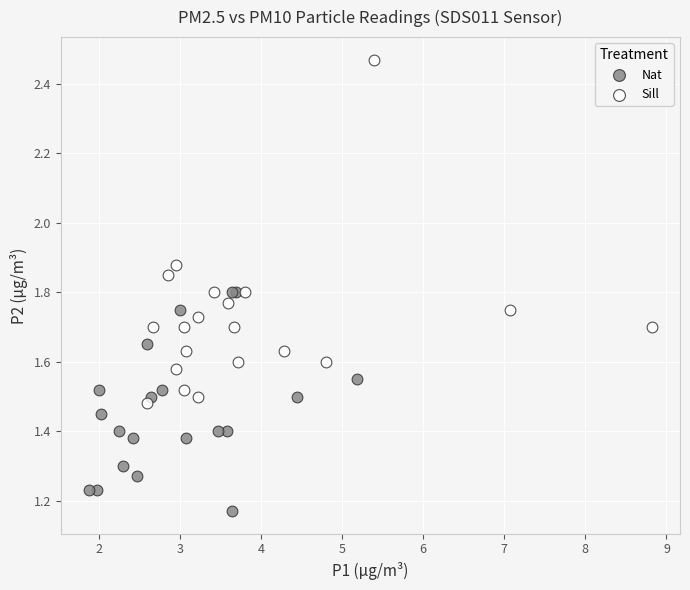

What are all the series names shown in the legend?

Nat, Sill